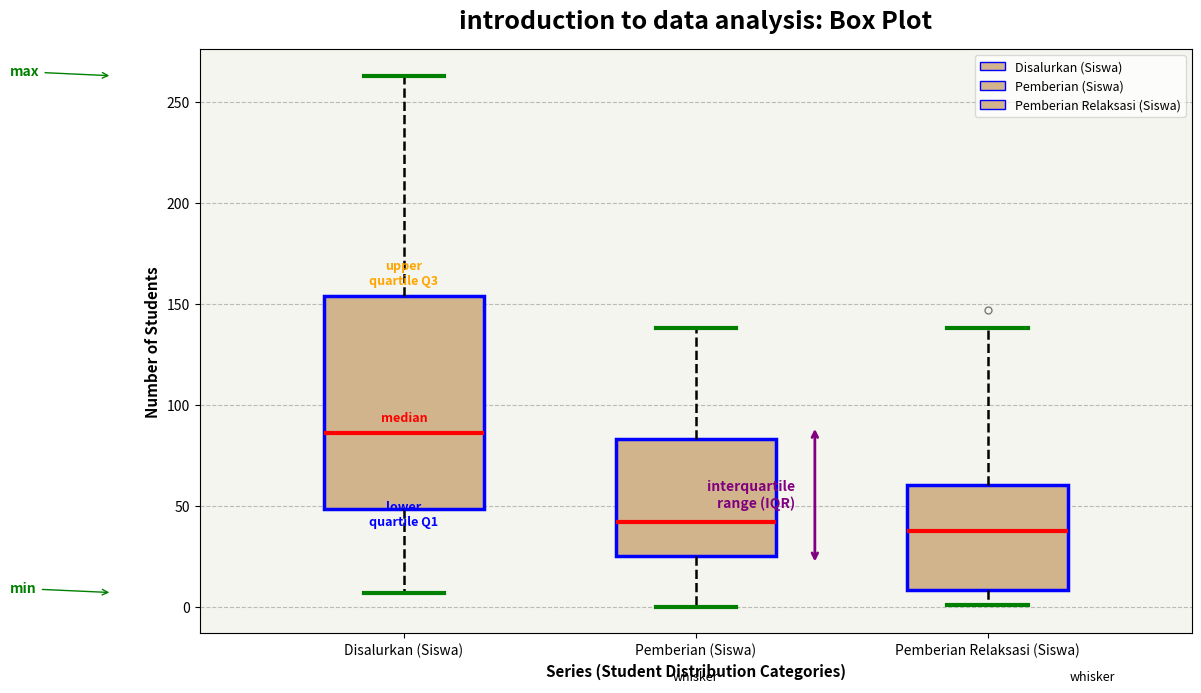

Reading left to right, read every box against the y-axis: the position of its median line, the range the box covers, and the ends of its whiskers. The values are not printed on the chart, so give them approximately, as read against the axis.

Disalurkan (Siswa): median 85, box 50 to 155, whiskers 5 to 265
Pemberian (Siswa): median 40, box 25 to 85, whiskers 0 to 140
Pemberian Relaksasi (Siswa): median 40, box 10 to 60, whiskers 0 to 140